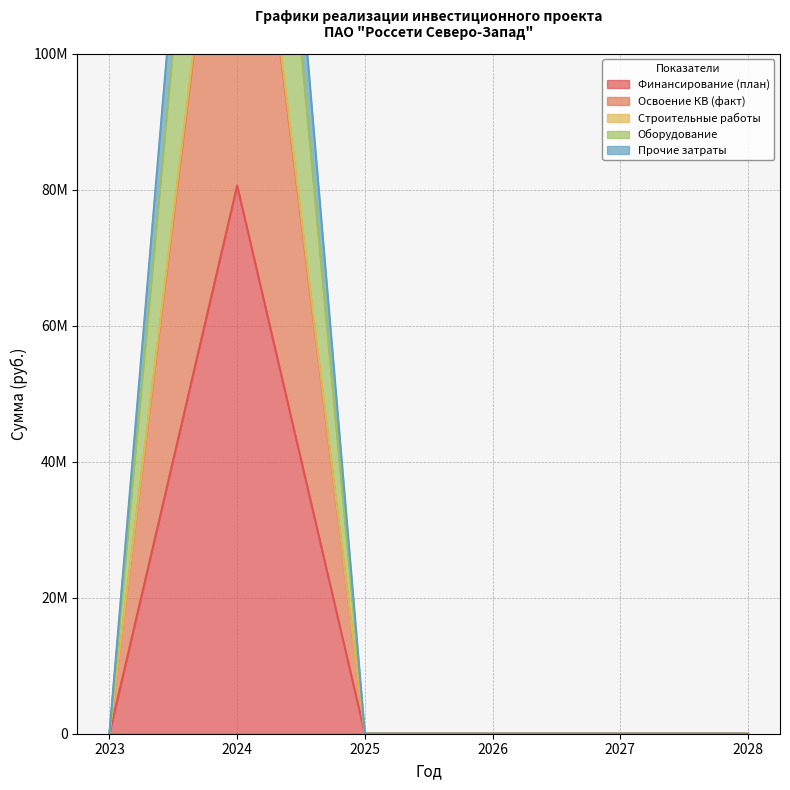

True or false: Прочие затраты has more than 0 interior local peaks.

True